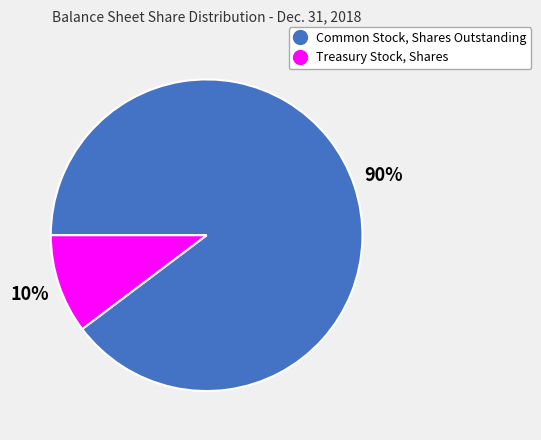

Between Treasury Stock, Shares and Common Stock, Shares Outstanding, which is larger?

Common Stock, Shares Outstanding